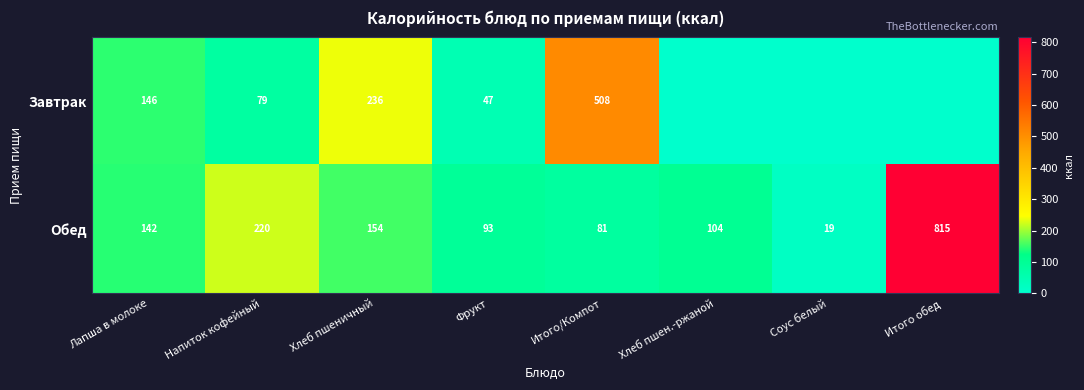

At which label is Обед closest to 417?

Напиток кофейный